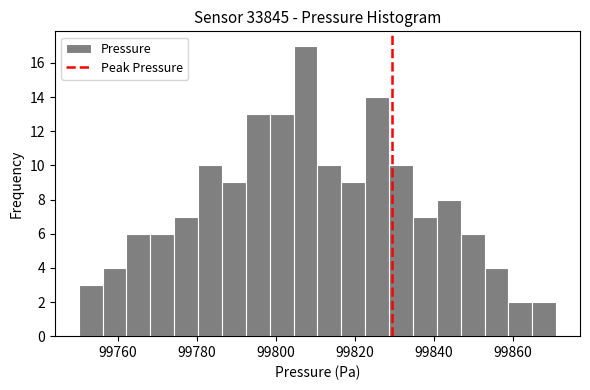

Read against the x-axis, roughly where is the centre of the tallest bar?

99808